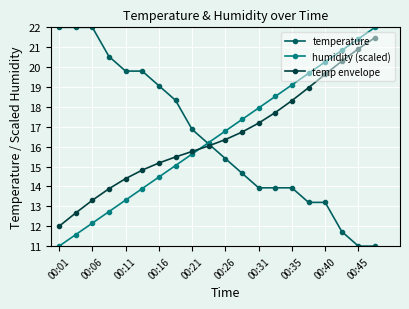

At how many categories does at least one series exceed 13?

20